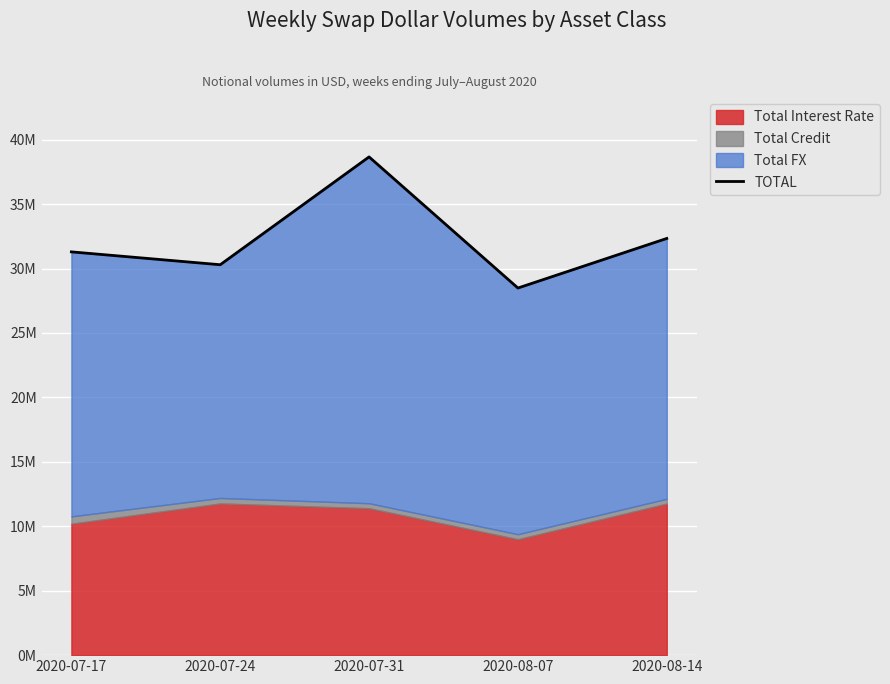

What is the label of the 2nd point from the right?

2020-08-07